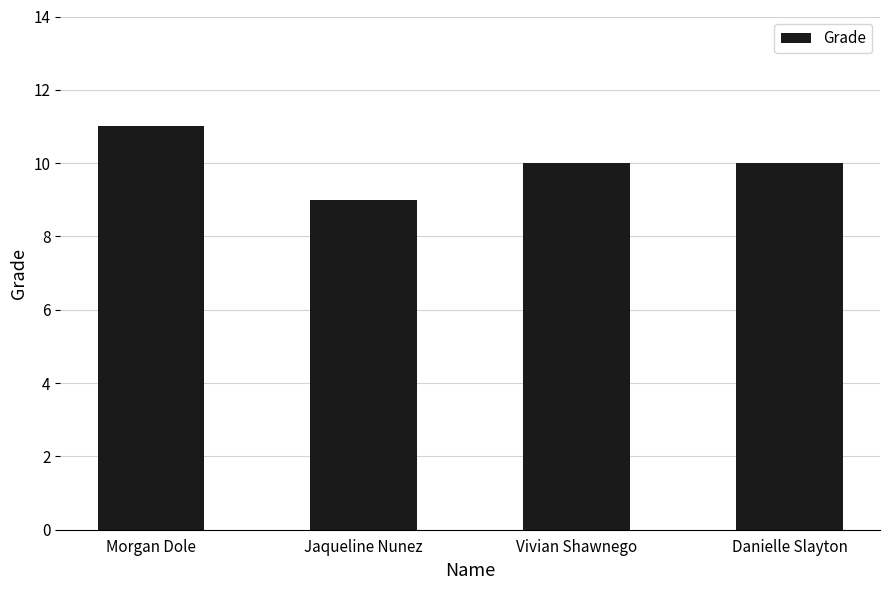

At which label does the data first exceed 10?

Morgan Dole